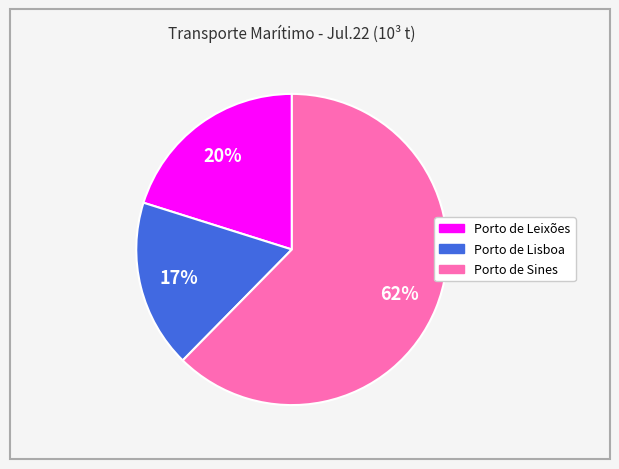

Combined, do Porto de Sines and Porto de Leixões account for over 50%?

Yes